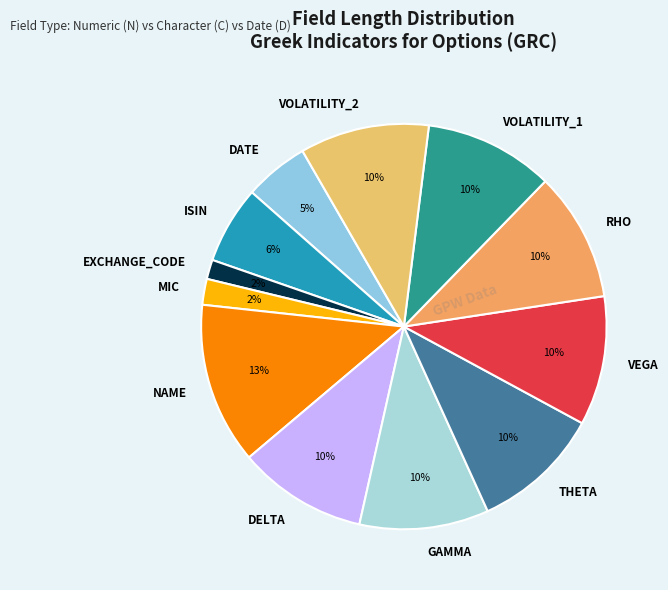

Is there a majority slice in this chart?

No